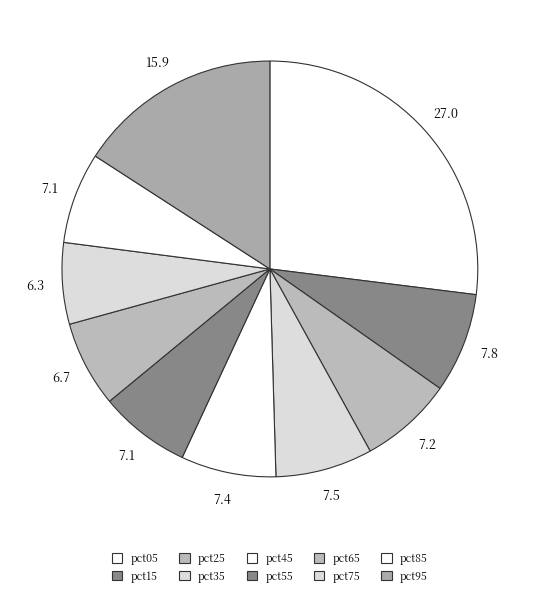

Rank the categories by value from lowest to highest.

pct75, pct65, pct85, pct55, pct25, pct45, pct35, pct15, pct95, pct05